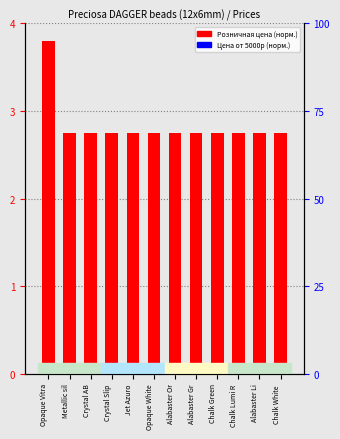

What value does the Розничная цена (норм.) series have at Chalk White ?

2.7